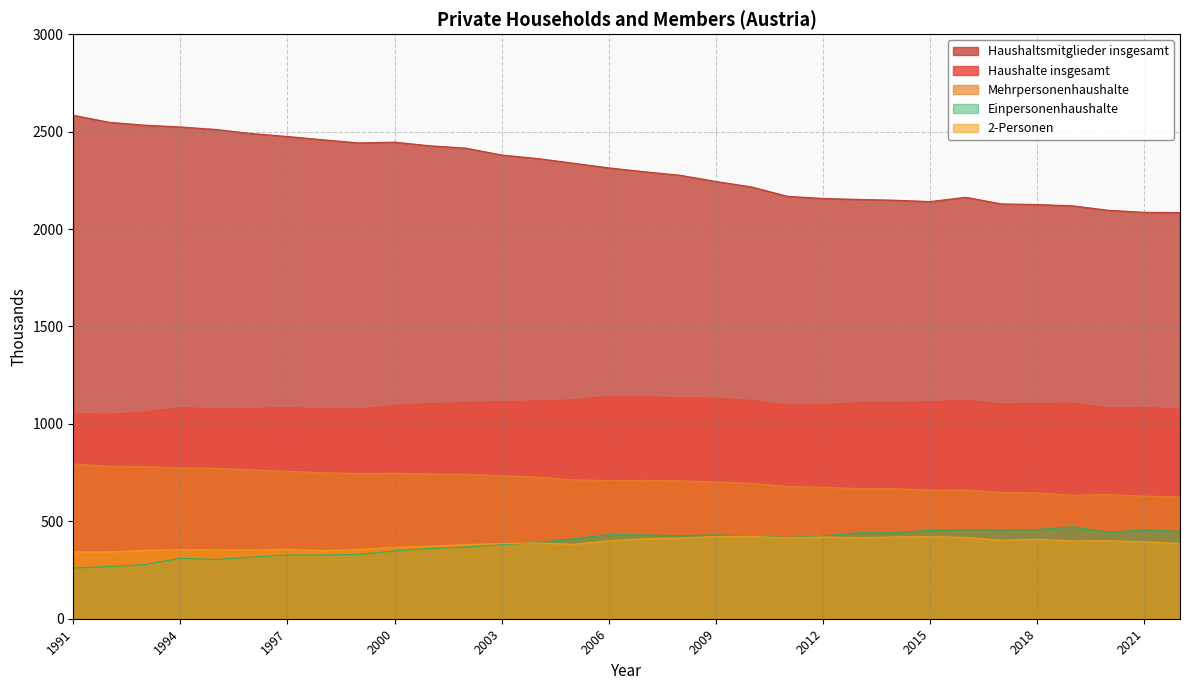

At which category does Haushaltsmitglieder insgesamt reach its first local valley?

1999